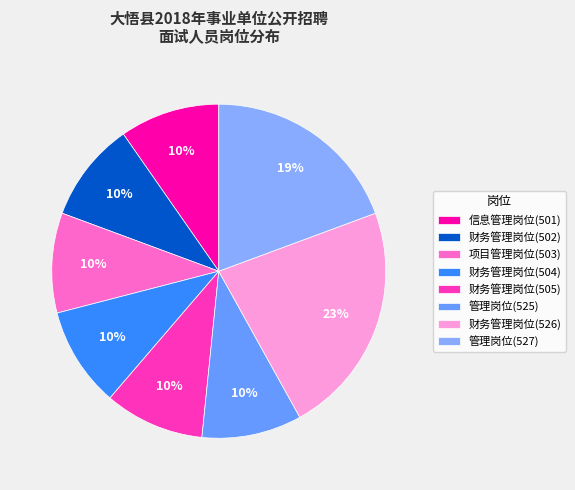

What is the smallest slice in the pie chart?

501